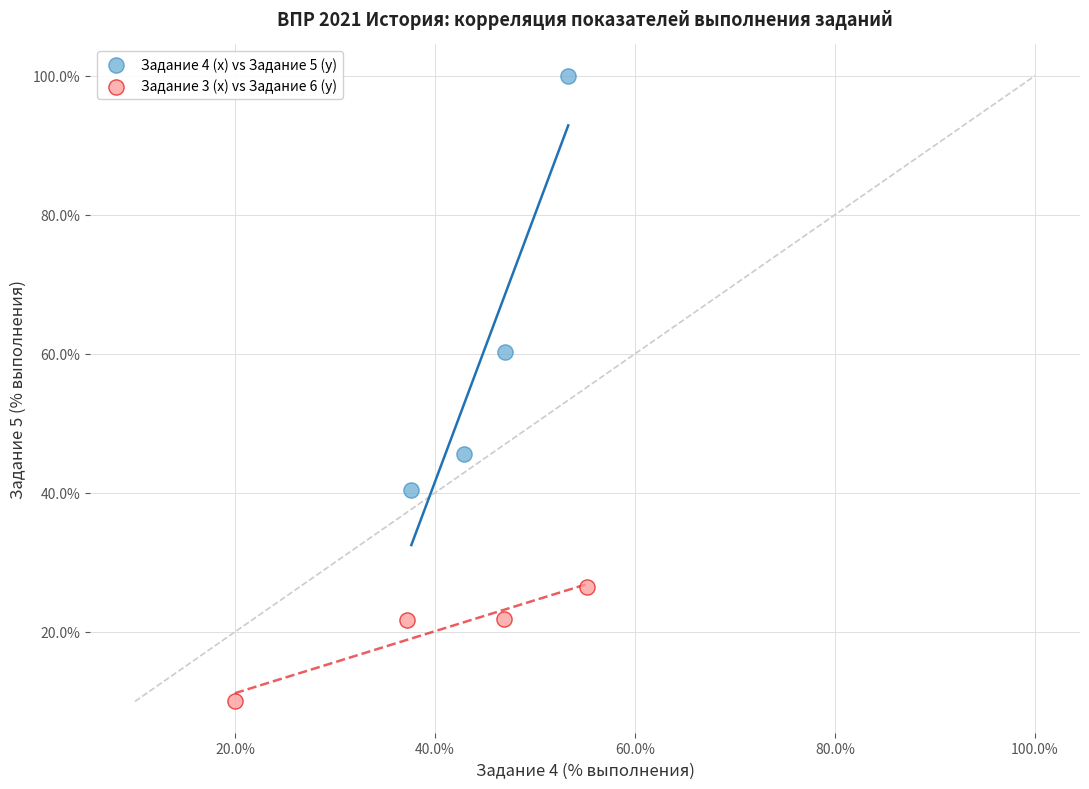

Which series reaches the minimum Y coordinate?

Задание 3 (x) vs Задание 6 (y)